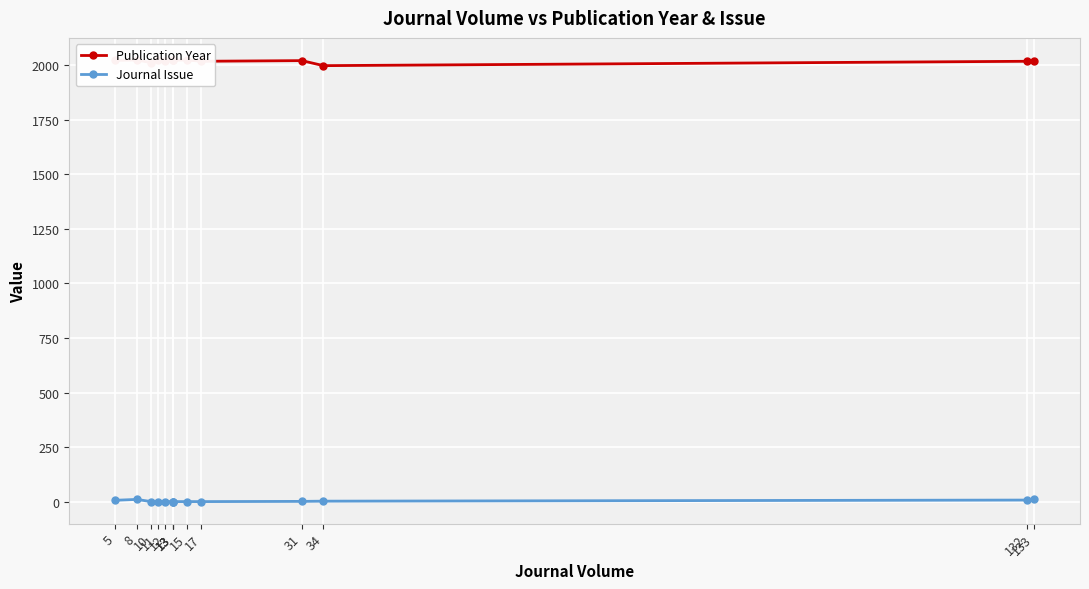

Rank the series by their average value, from highest to lowest.

Publication Year, Journal Issue